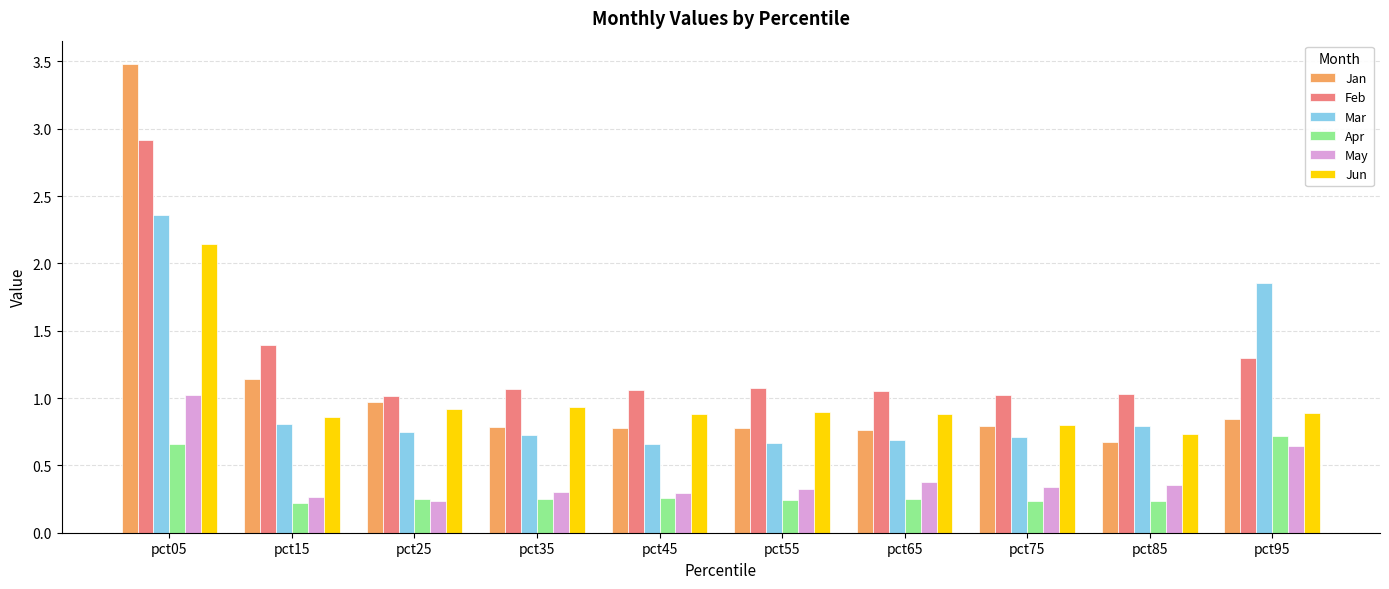

How many series are shown in this chart?

6